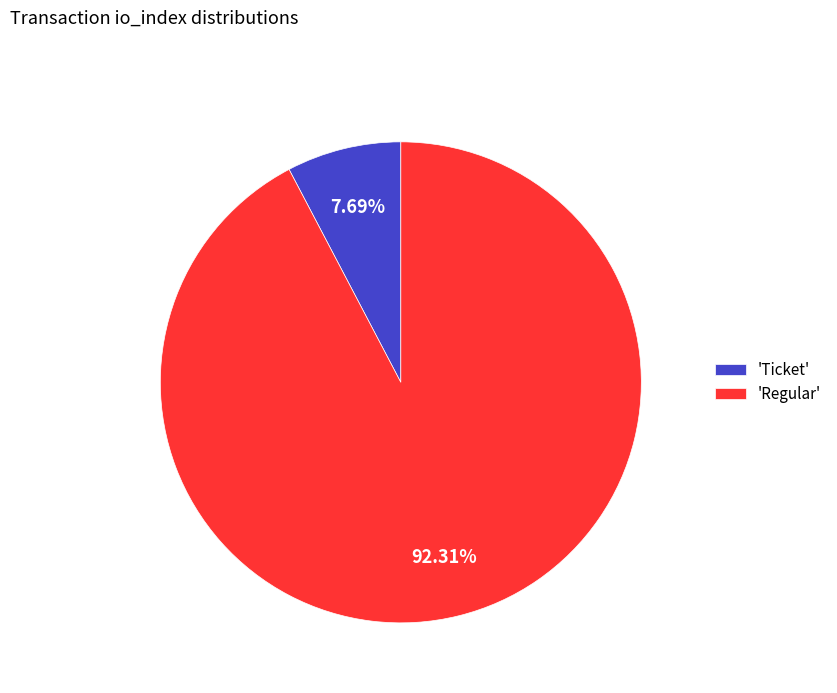

Is the sum of 'Regular' and 'Ticket' greater than half?

Yes